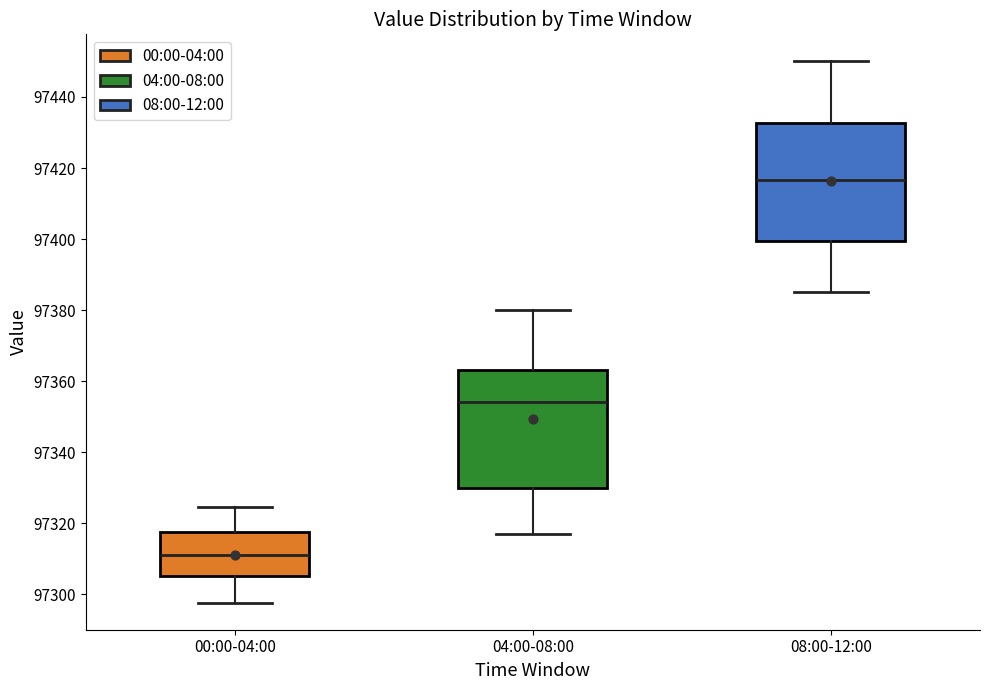

Reading left to right, read every box against the y-axis: the position of its median line, the range the box covers, and the ends of its whiskers. The values are not printed on the chart, so give them approximately, as read against the axis.

00:00-04:00: median 97312, box 97306 to 97318, whiskers 97298 to 97324
04:00-08:00: median 97354, box 97330 to 97364, whiskers 97318 to 97380
08:00-12:00: median 97416, box 97400 to 97432, whiskers 97386 to 97450